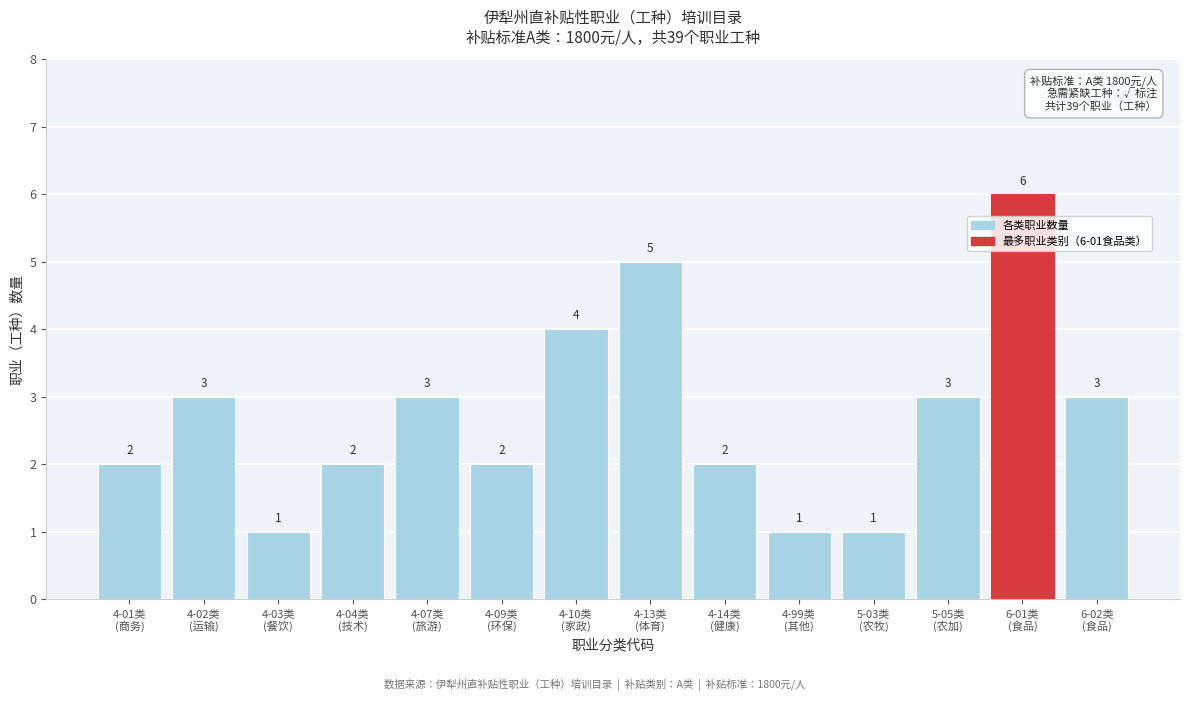

Reading left to right, what are all the values shown in this chart?

2	3	1	2	3	2	4	5	2	1	1	3	6	3